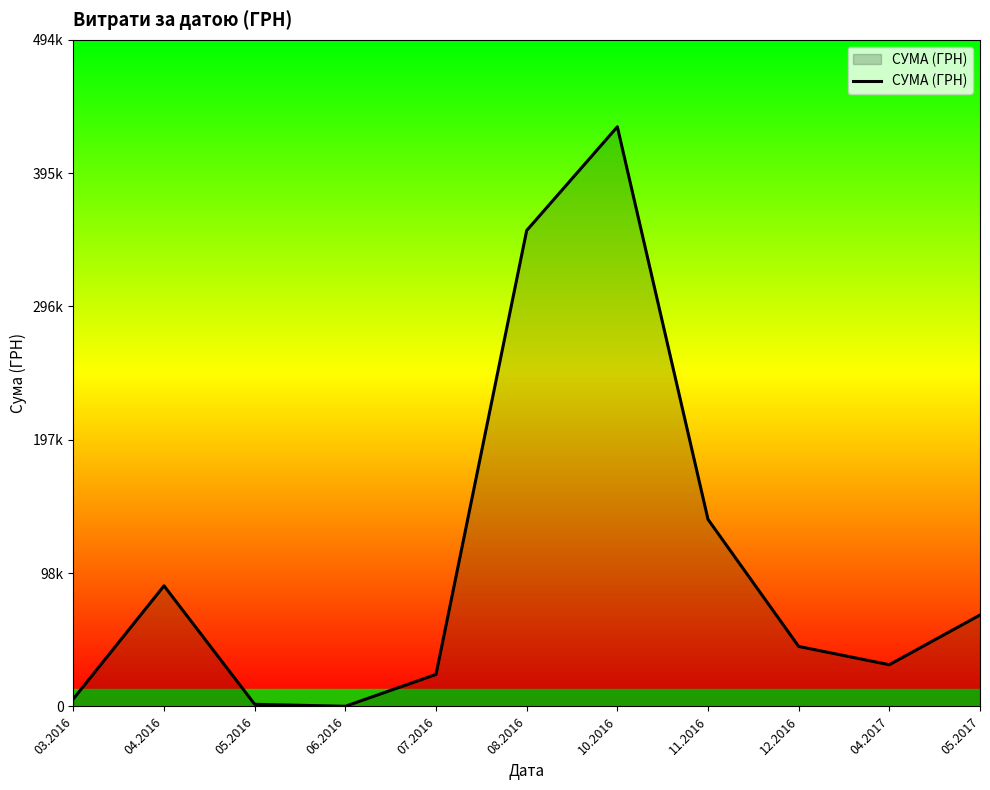

Rank the categories by value from highest to lowest.

10.2016, 08.2016, 11.2016, 04.2016, 05.2017, 12.2016, 04.2017, 07.2016, 03.2016, 05.2016, 06.2016